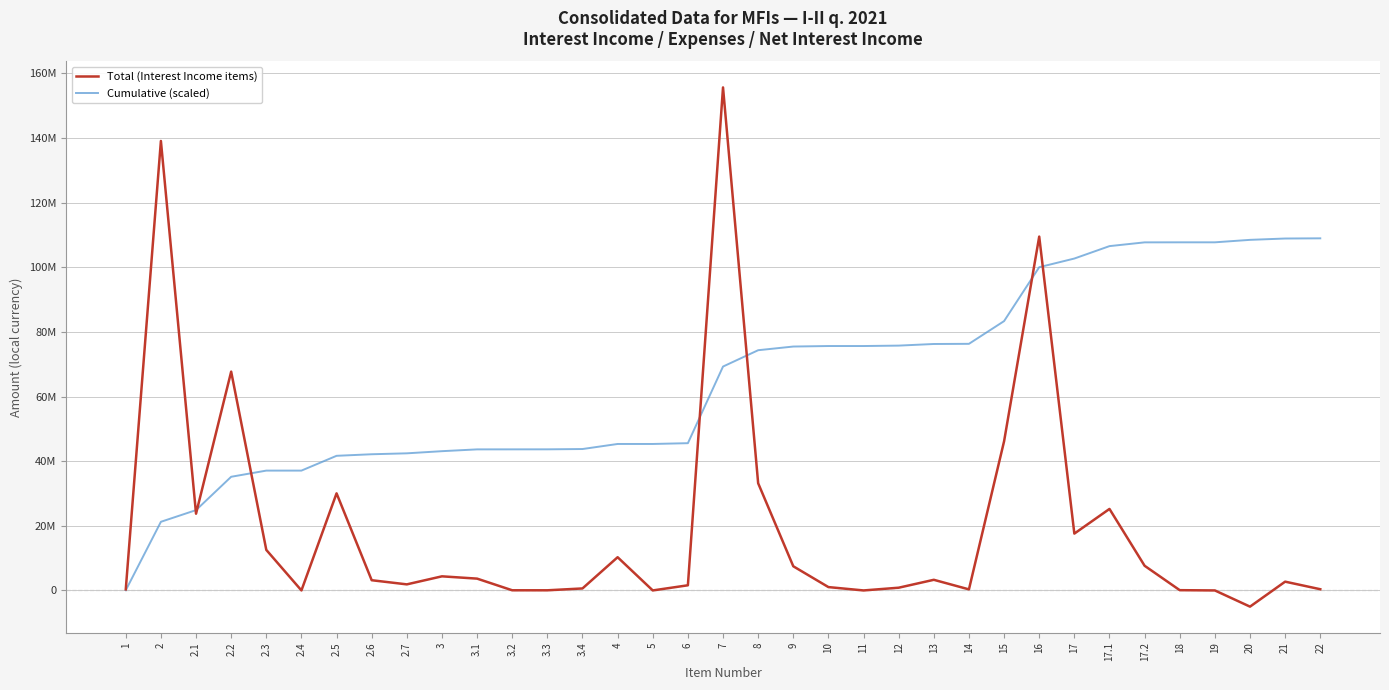

True or false: Cumulative (scaled) and Total (Interest Income items) intersect in this chart.

True